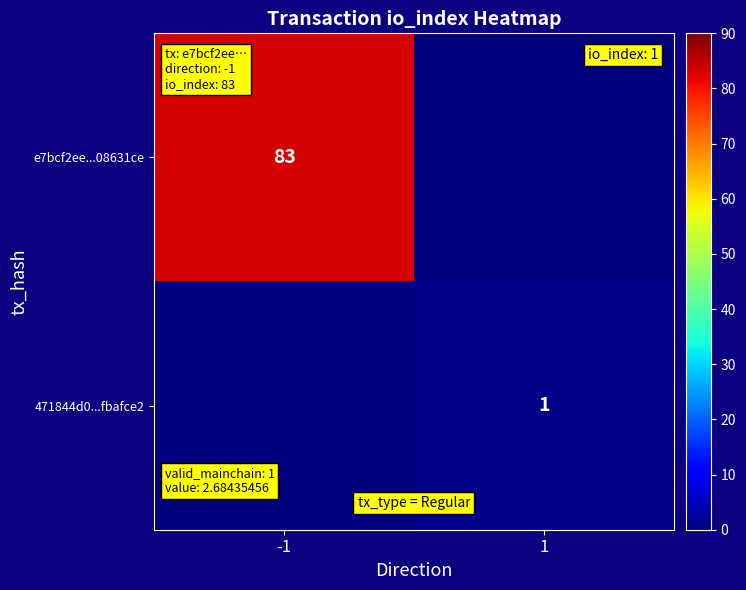

True or false: 471844d0...fbafce2 has a value of 1 at 1.

True